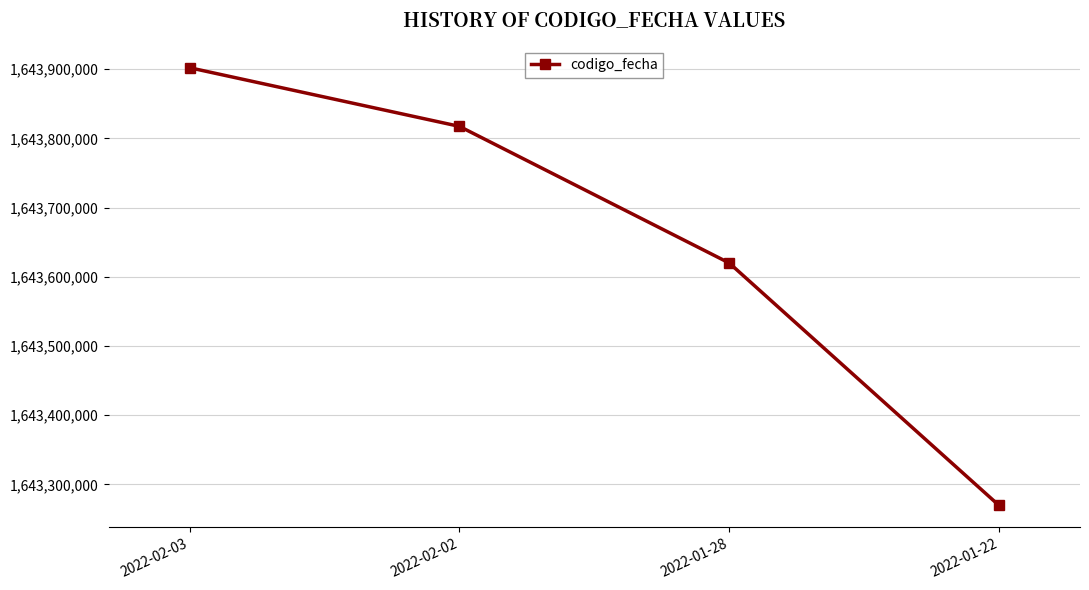

Does the chart display data point markers on the line(s)?

Yes